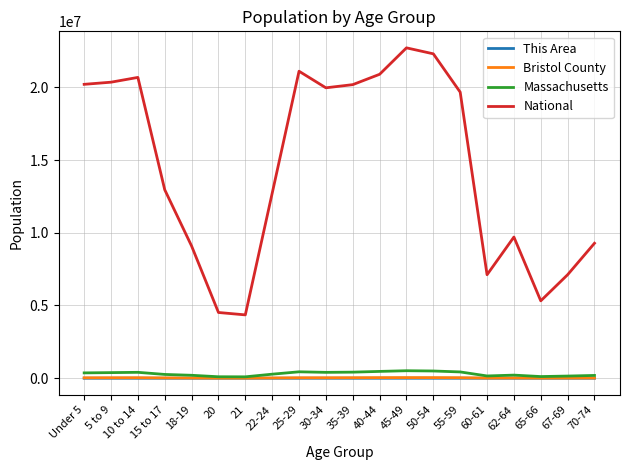

Read the Massachusetts value at 70-74.

192001